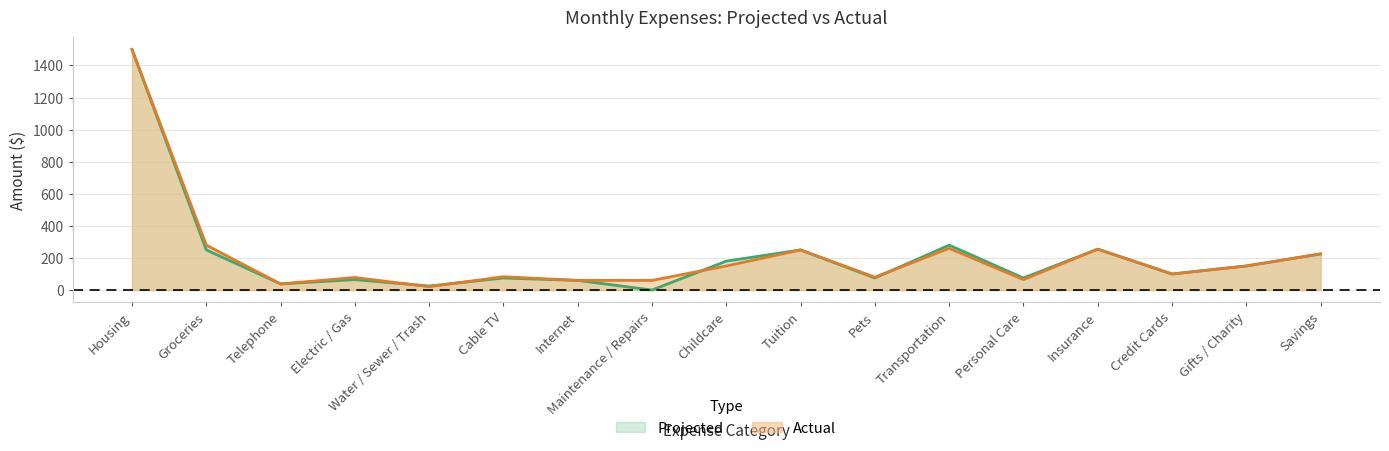

Which series has the largest range (max minus min)?

Projected